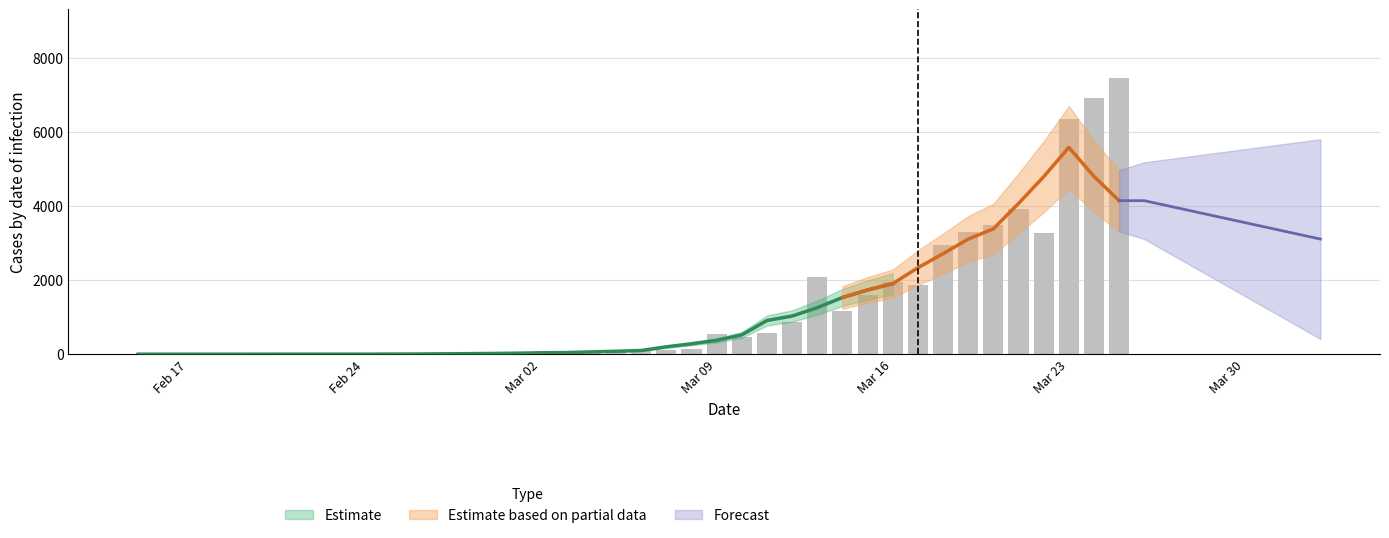

What is the difference between the maximum and second lowest values?

7455